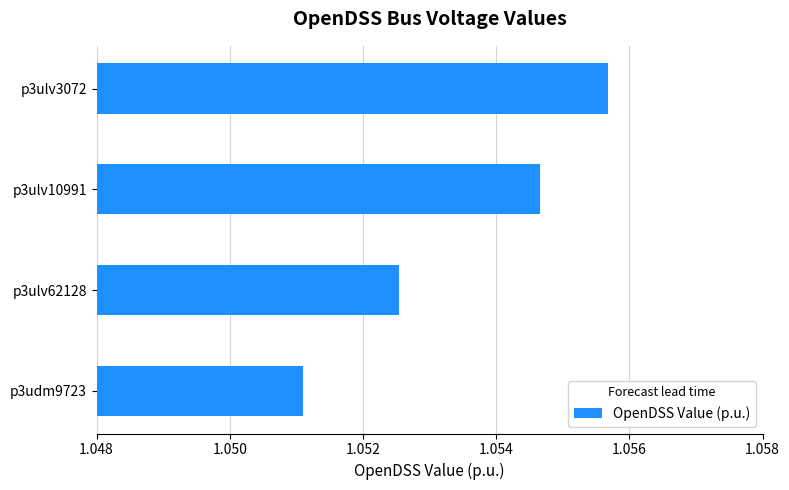

Rank the categories by value from lowest to highest.

p3udm9723, p3ulv62128, p3ulv10991, p3ulv3072